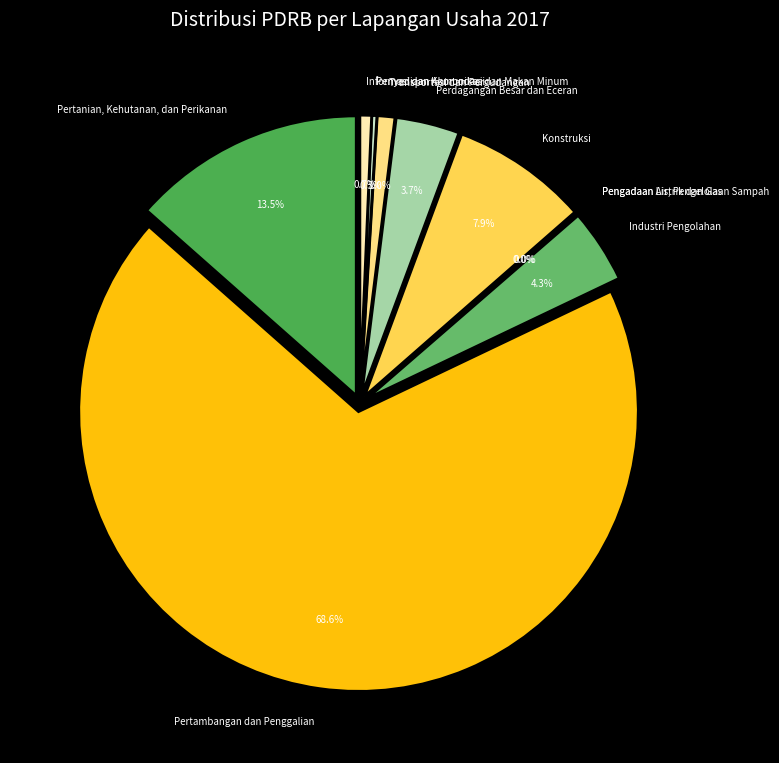

Between Konstruksi and Transportasi dan Pergudangan, which is larger?

Konstruksi